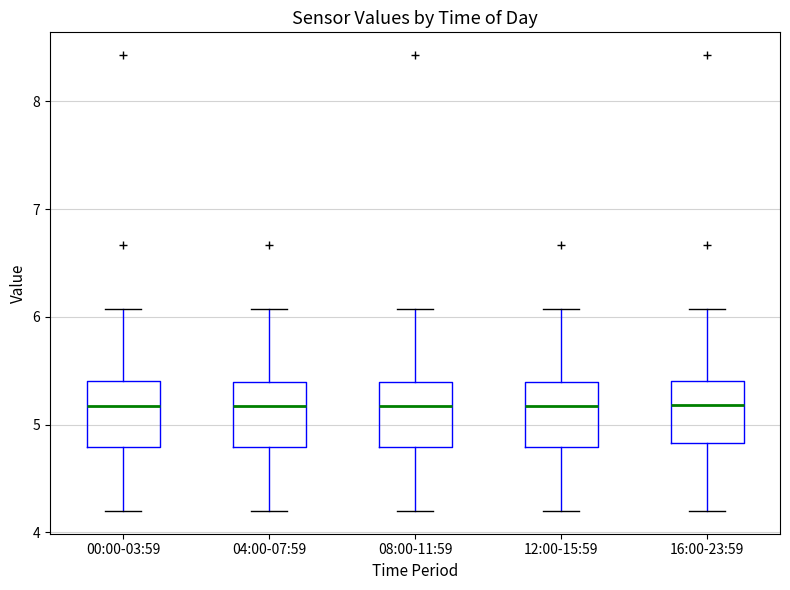

Where is the lower edge of the box for 04:00-07:59 on the y-axis? The values are not printed on the chart, so give them approximately, as read against the axis.

4.8